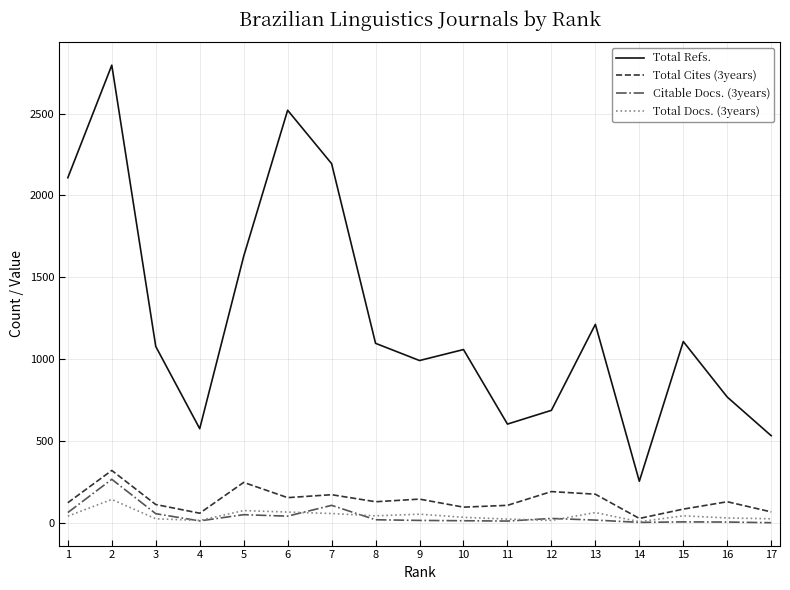

Which series changed the most between 6 and 9?

Total Refs.